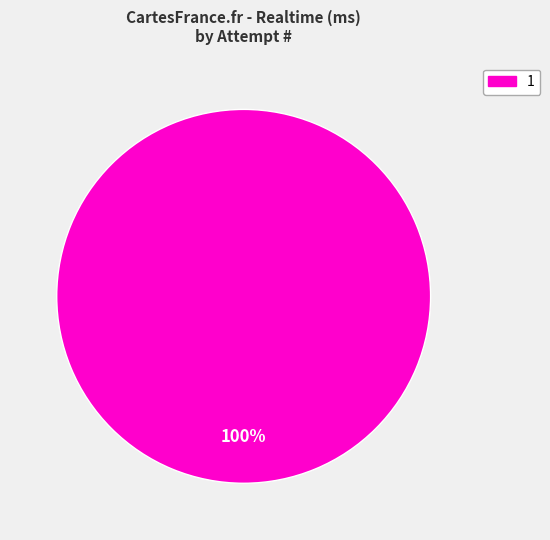

The 1 slice represents 93% of the pie. True or false?

False